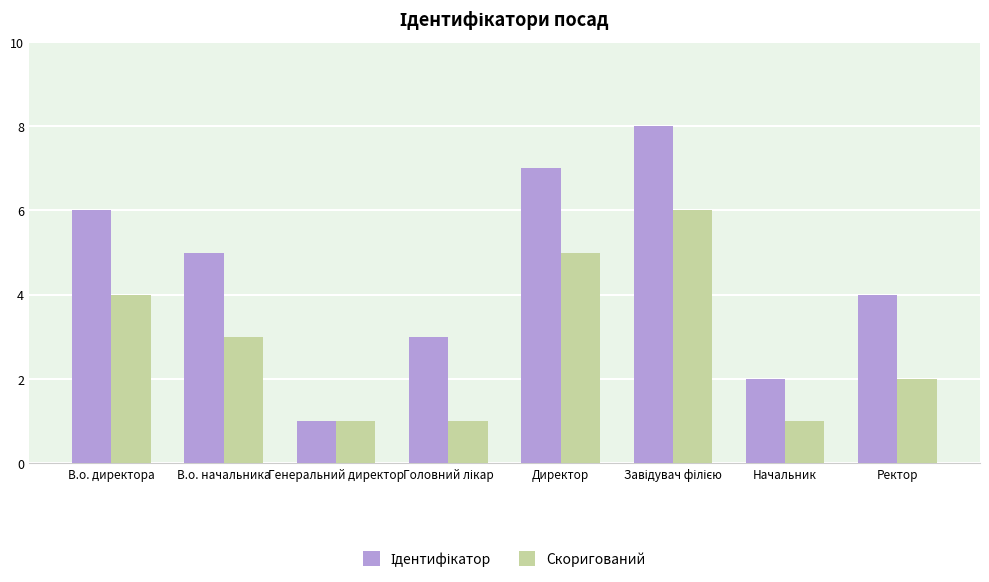

Count the number of categories in the chart.

8